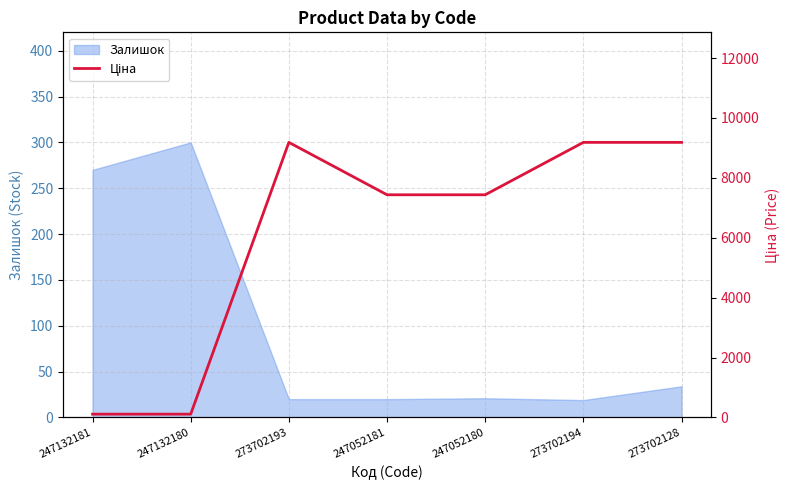

What is the minimum value for Залишок?

19